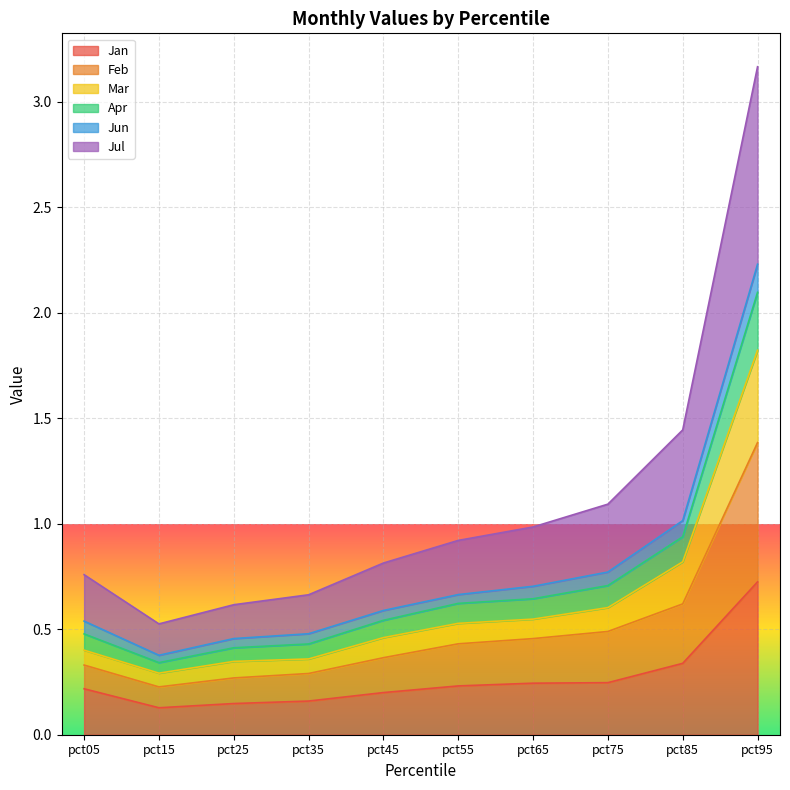

At which label does Jan reach its peak?

pct95